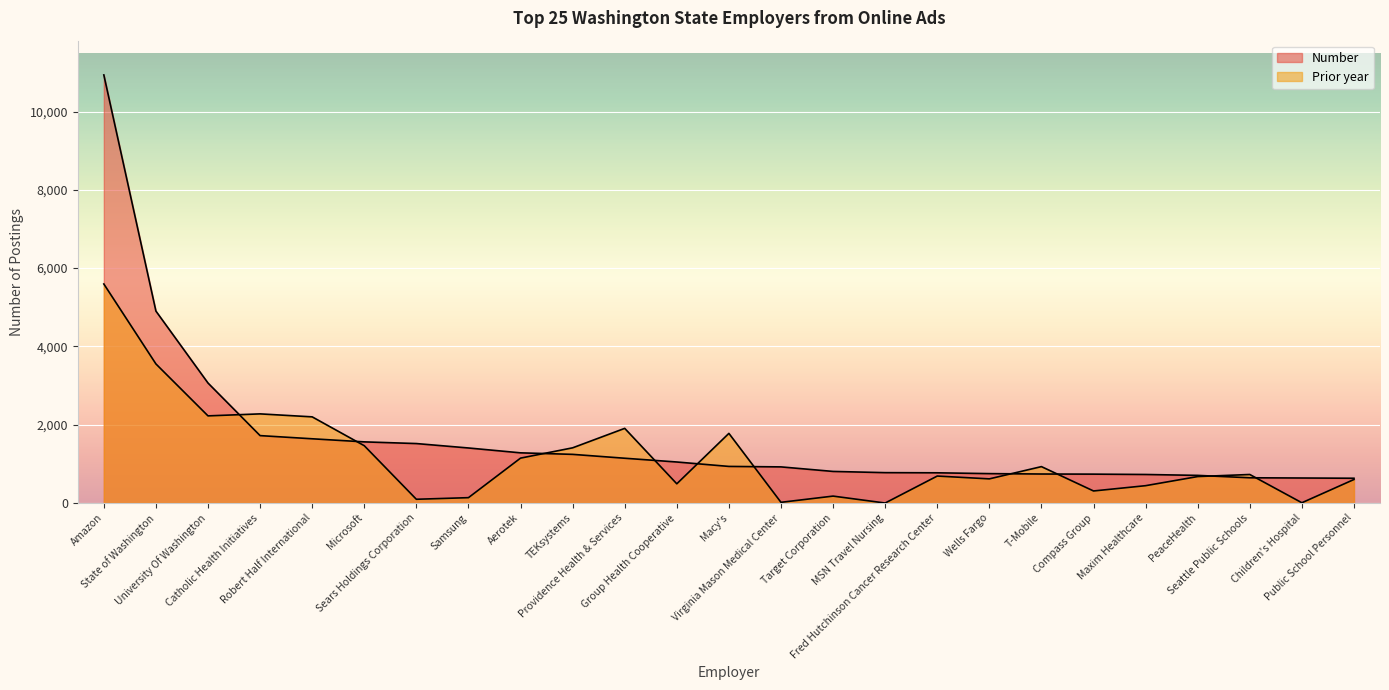

Which series ends up on top after the final intersection of Prior year and Number?

Number